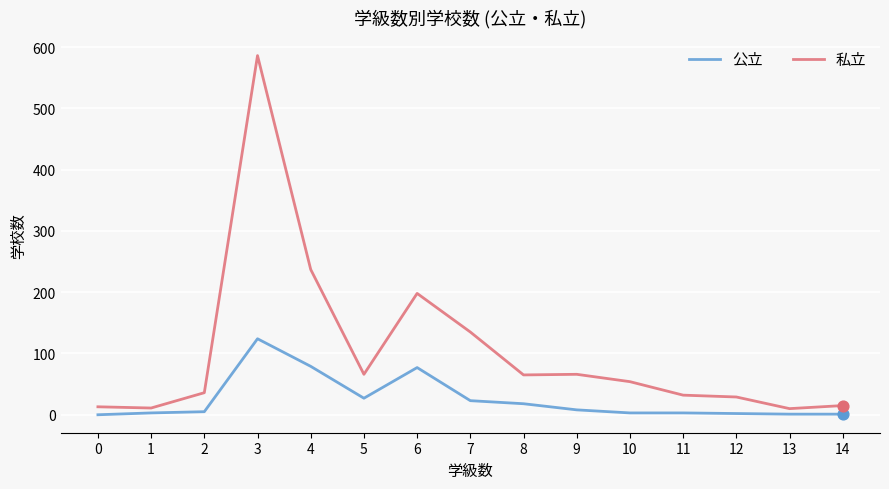

Is the value of 私立 at 12 greater than the value of 公立 at 14?

Yes